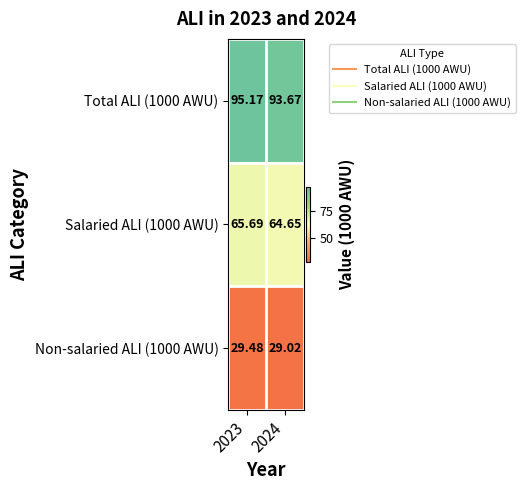

Which series has the largest range (max minus min)?

Total ALI (1000 AWU)